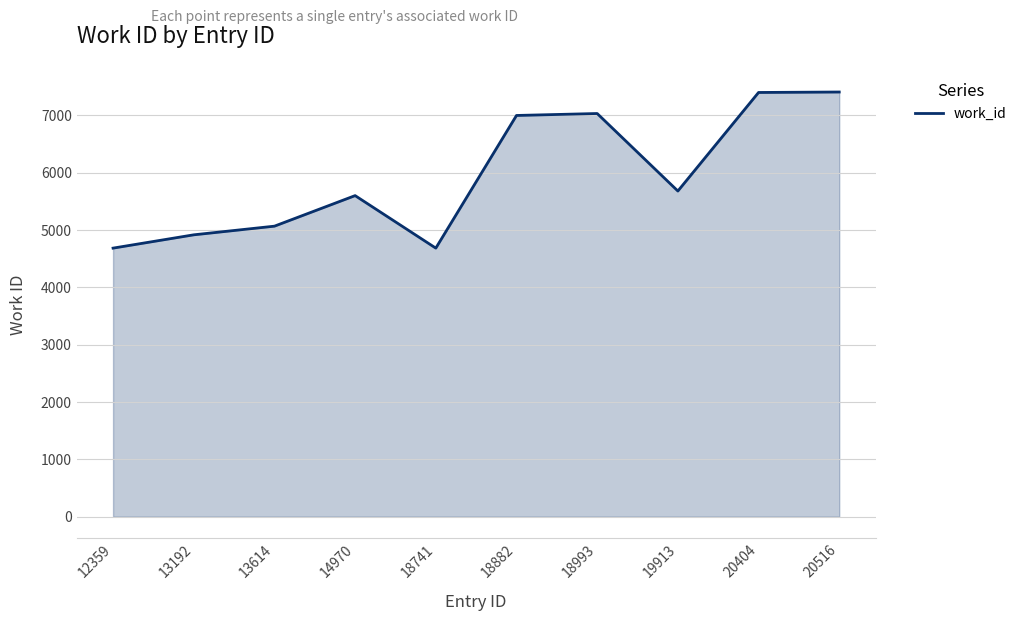

What is the change in value from 14970 to 19913?

+80